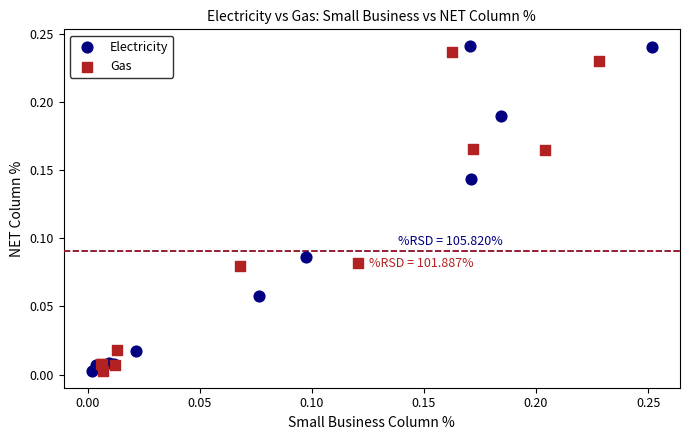

Which series has the widest spread of Y values?

Electricity